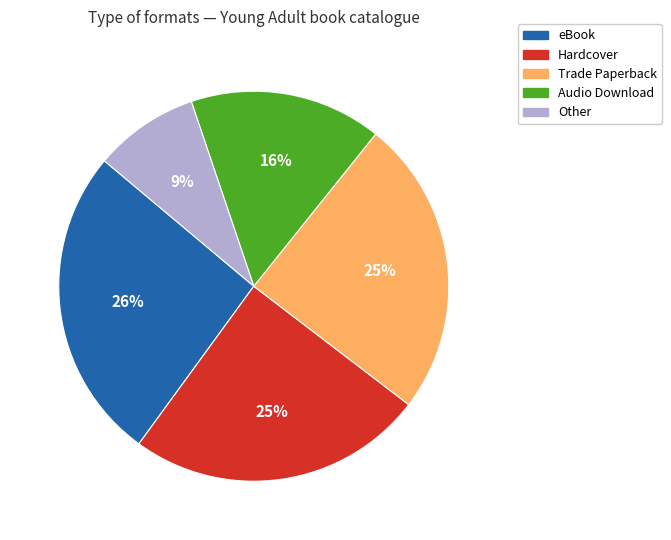

To the nearest percent, what is the difference between the Other and Audio Download slice percentages?

7%